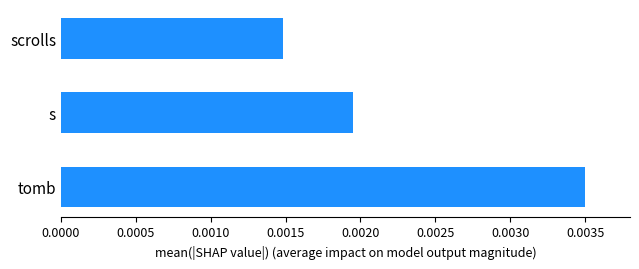

List the labels in order of value, largest first.

tomb, s, scrolls